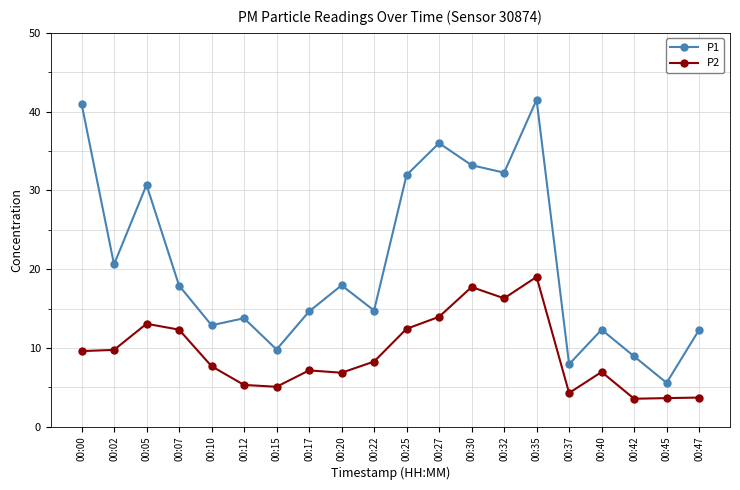

Is it true that P2 equals 34.1 at 00:35?

False